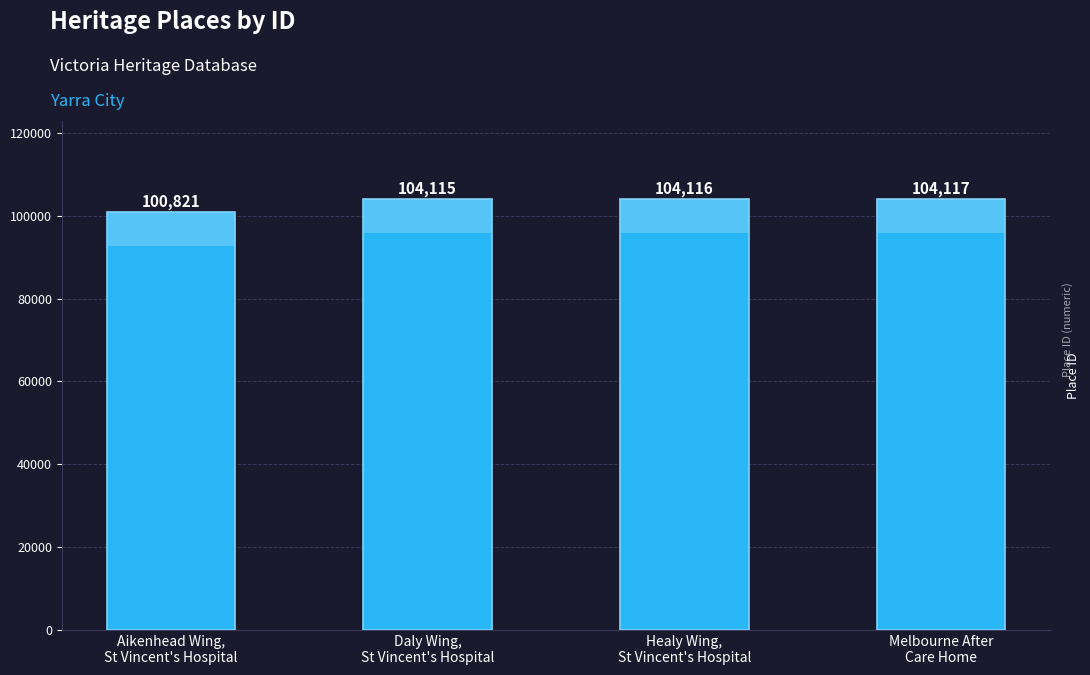

Reading right to left, what are all the values shown in this chart?

104117	104116	104115	100821